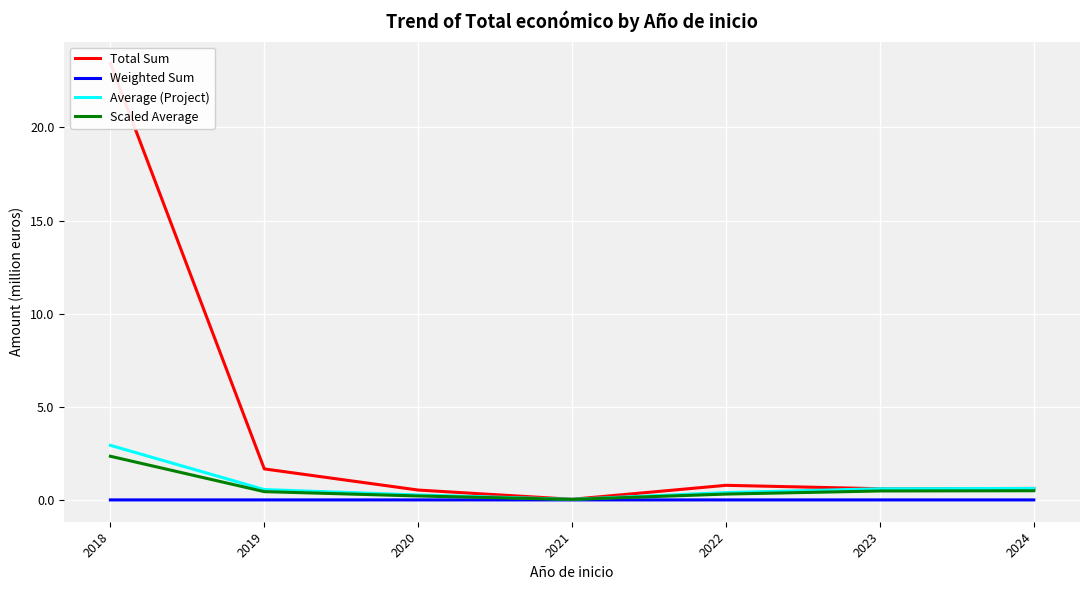

Which series has the largest range (max minus min)?

Total Sum